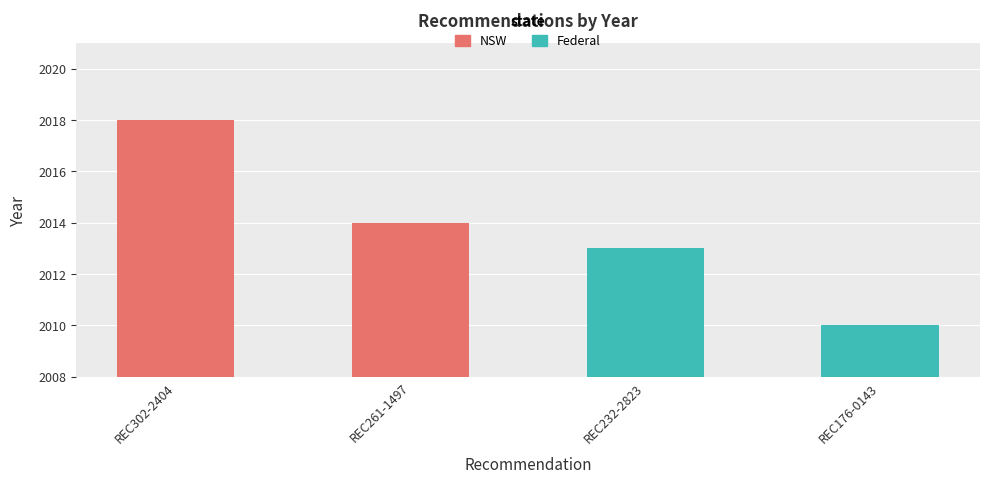

What is the approximate value of NSW at REC302-2404?

2018